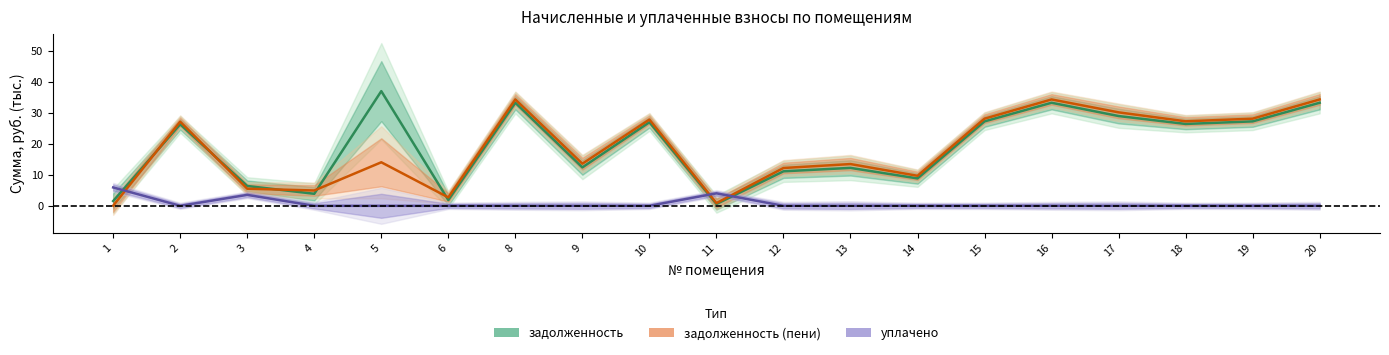

At which category does уплачено reach its first local peak?

3